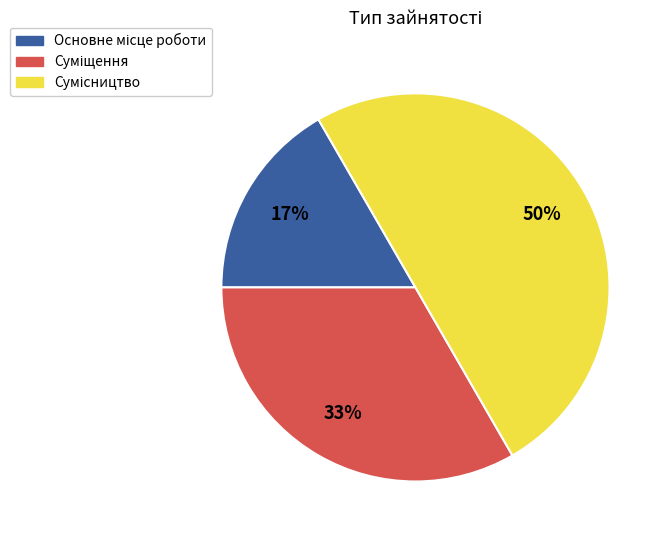

To the nearest percent, what is the average slice percentage?

33%